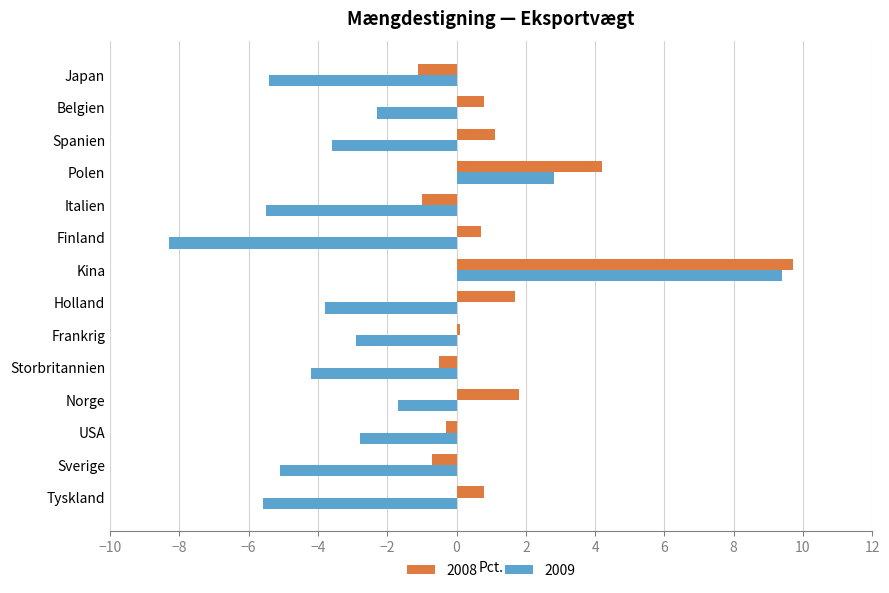

What is the approximate value of 2008 at Belgien?

0.8